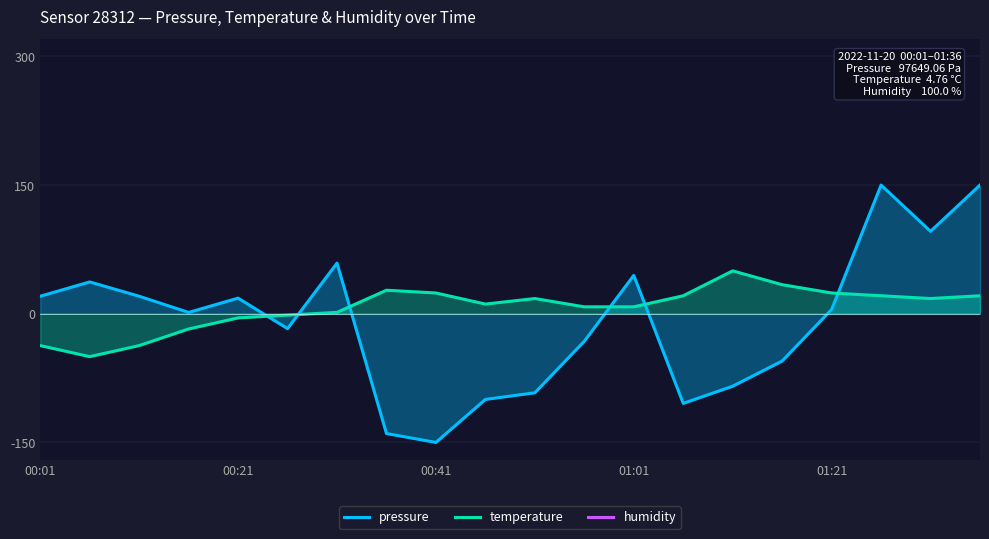

True or false: temperature and pressure cross at least once.

True